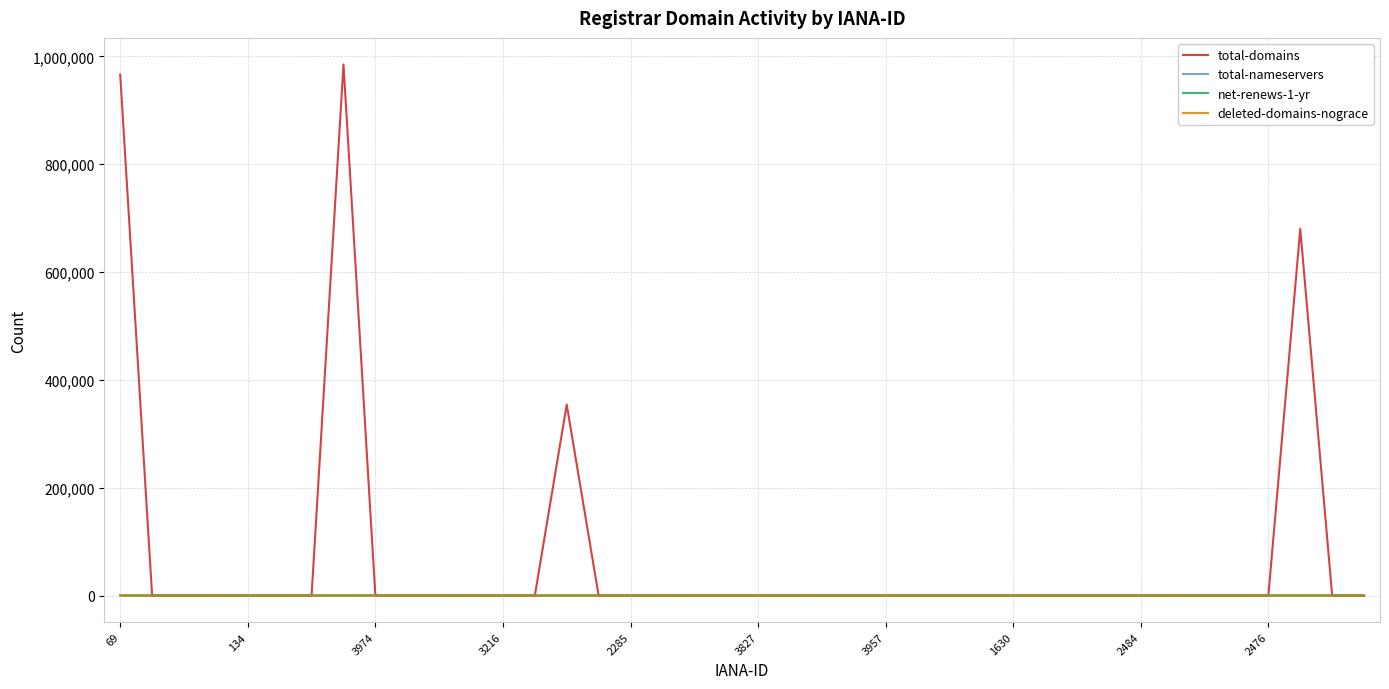

How many lines are shown in the chart?

4